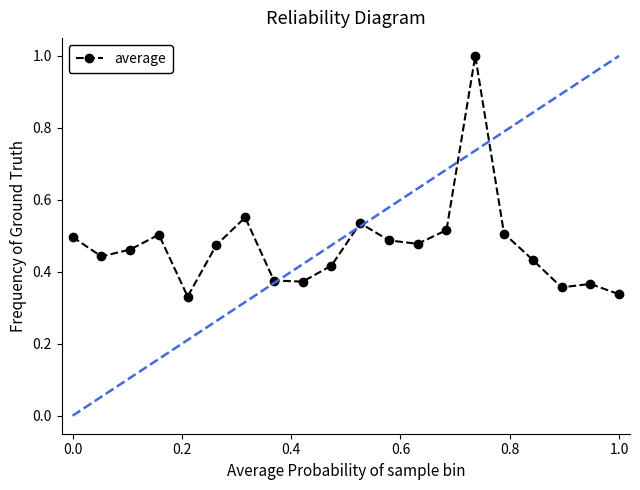

What is the difference between the maximum and minimum values?

0.7